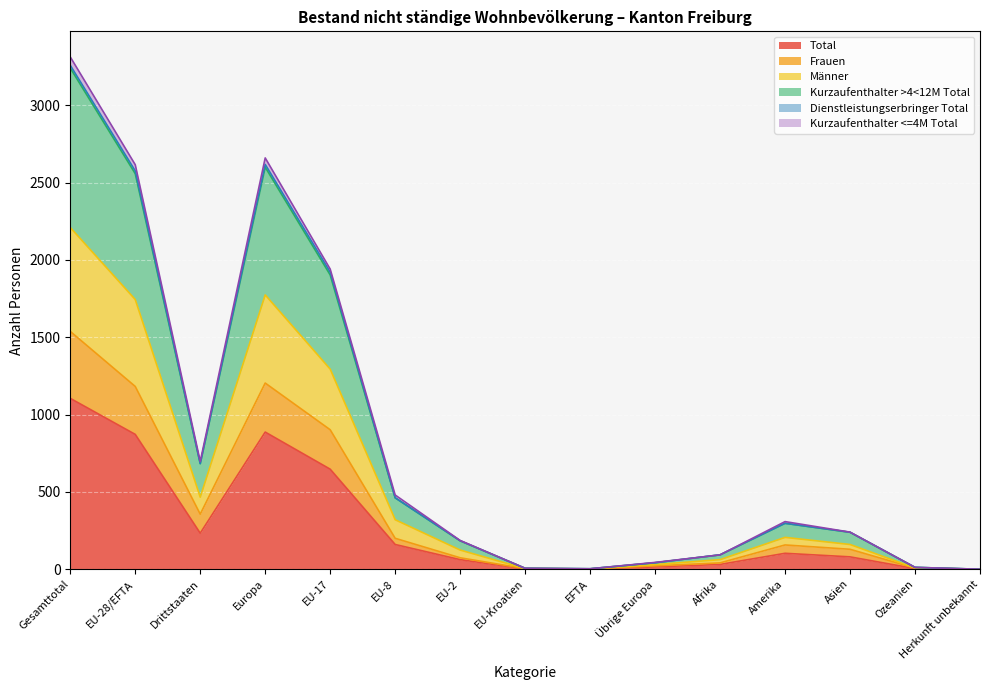

Which category has the highest value in the Total series?

Gesamttotal